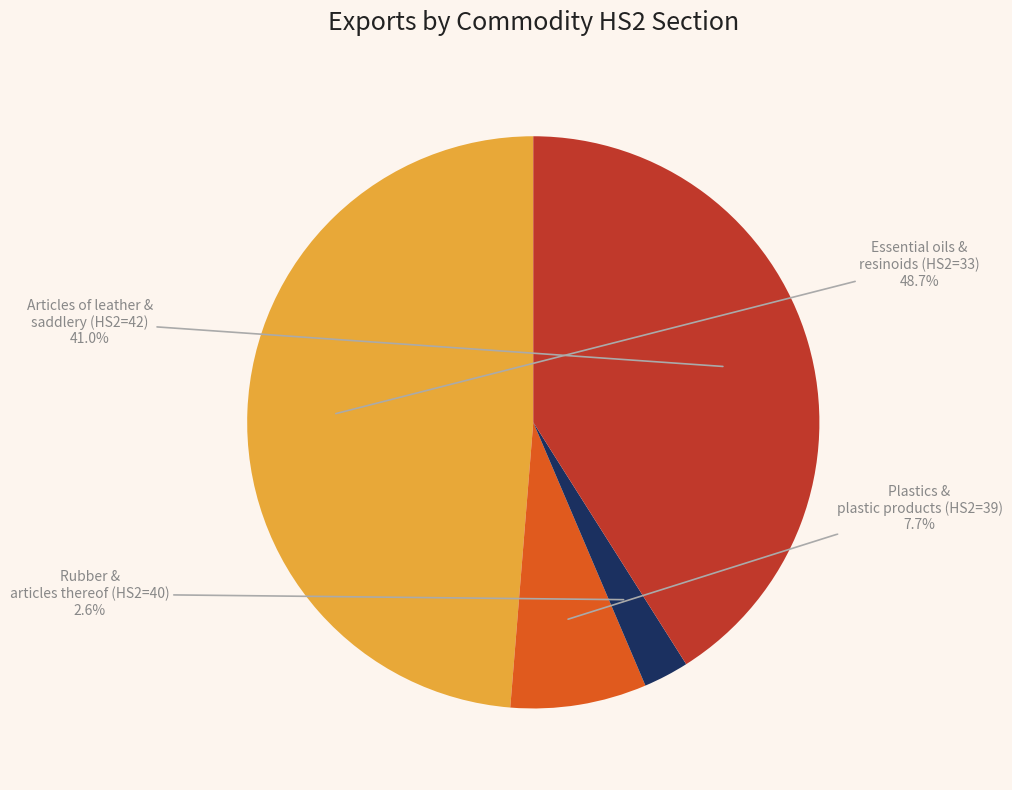

To the nearest percent, what is the average slice percentage?

25%